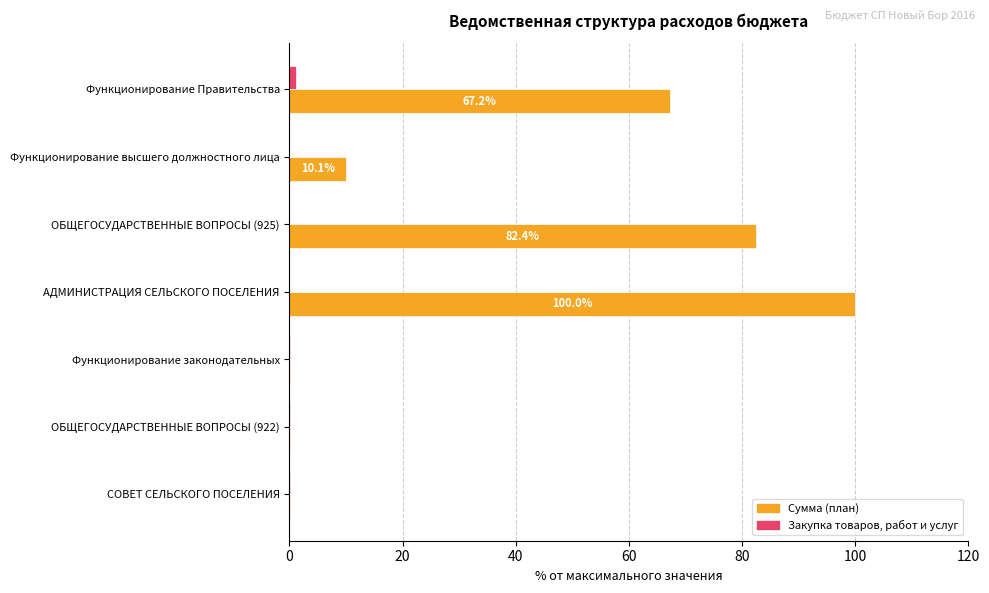

What is the average value of the Сумма (план) series?

37.2